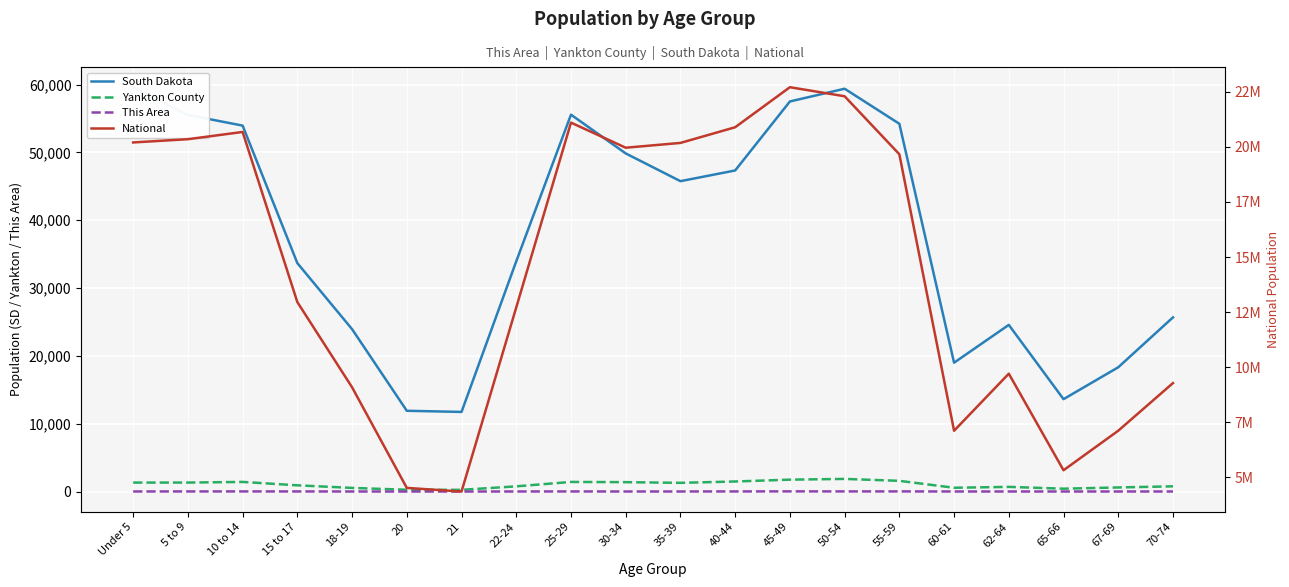

What are all the series names shown in the legend?

South Dakota, Yankton County, This Area, National